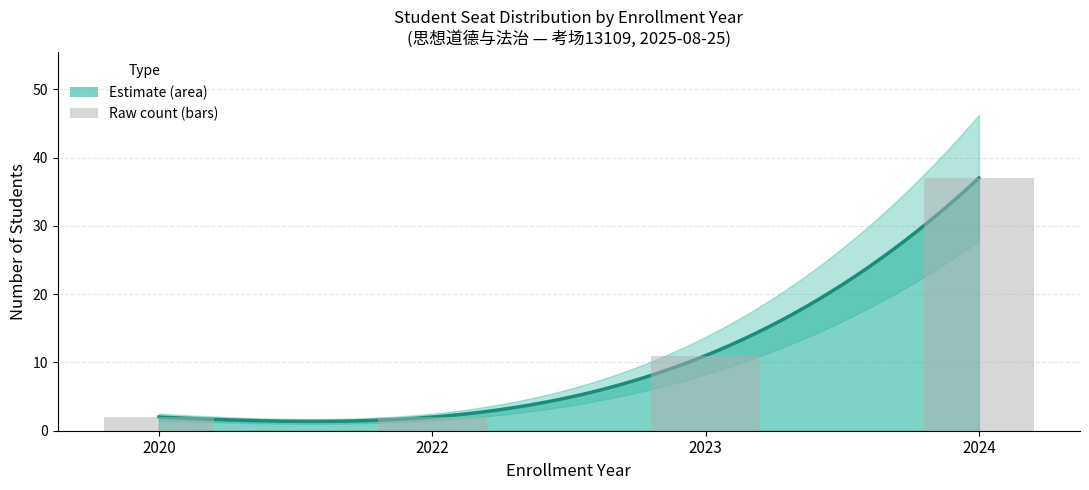

Reading left to right, extract all data points from this chart.

2020=2	2022=2	2023=11	2024=37